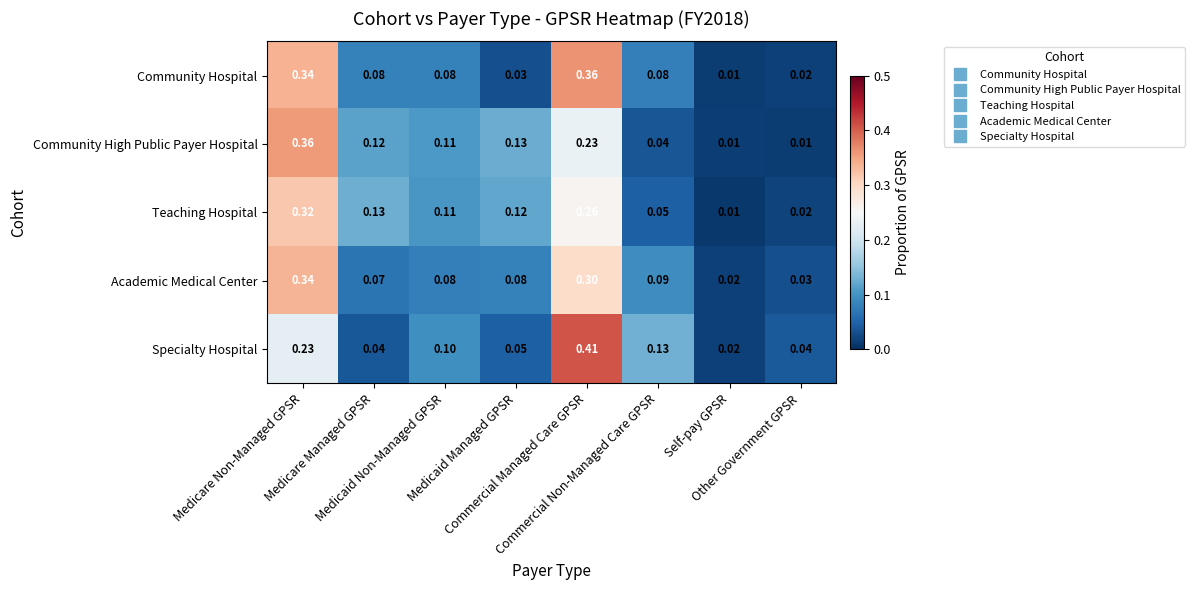

Count the number of data series in this chart.

5